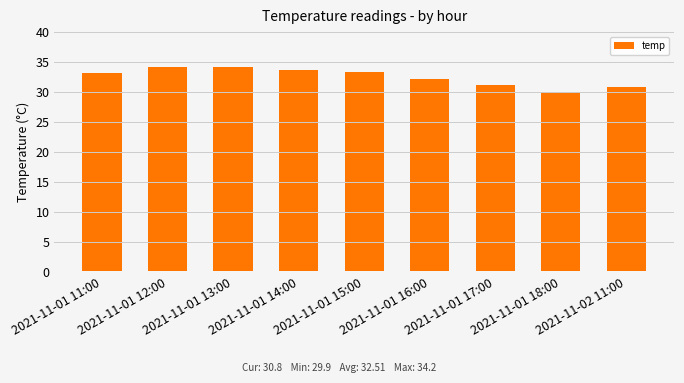

Is it true that the value at 2021-11-02 11:00 is 7.4?

False